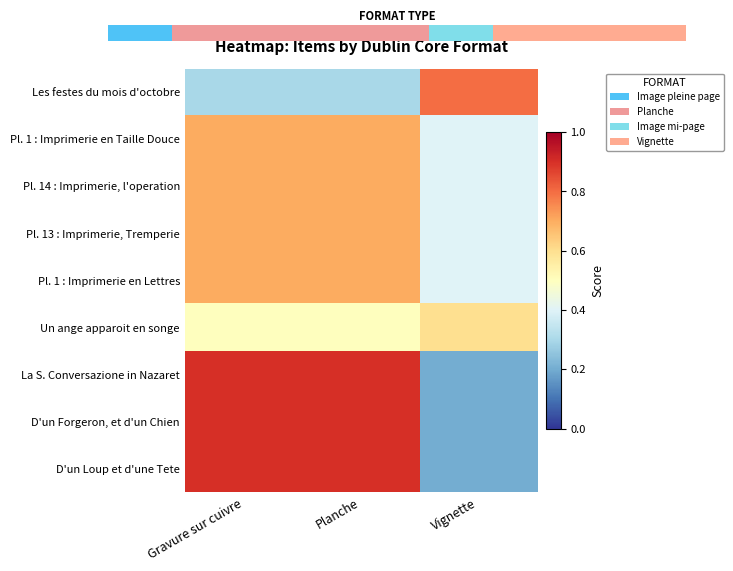

What is the difference between the highest and lowest values at Gravure sur cuivre?

0.6